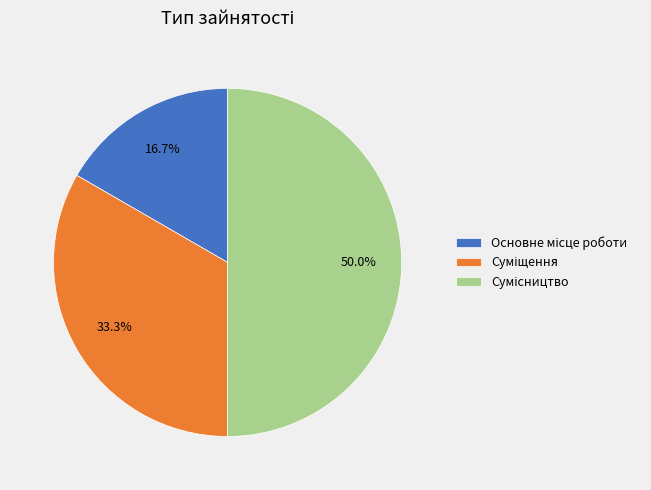

What percentage is the Суміщення slice, to the nearest percent?

33%